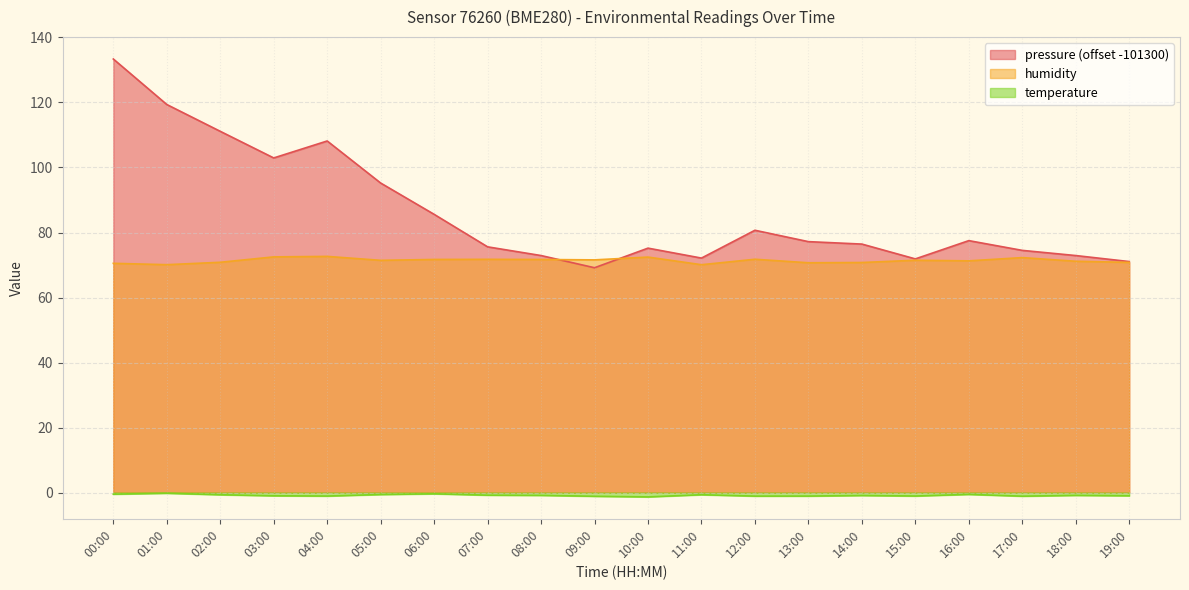

The value of humidity at 19:00 is 70.8. True or false?

True